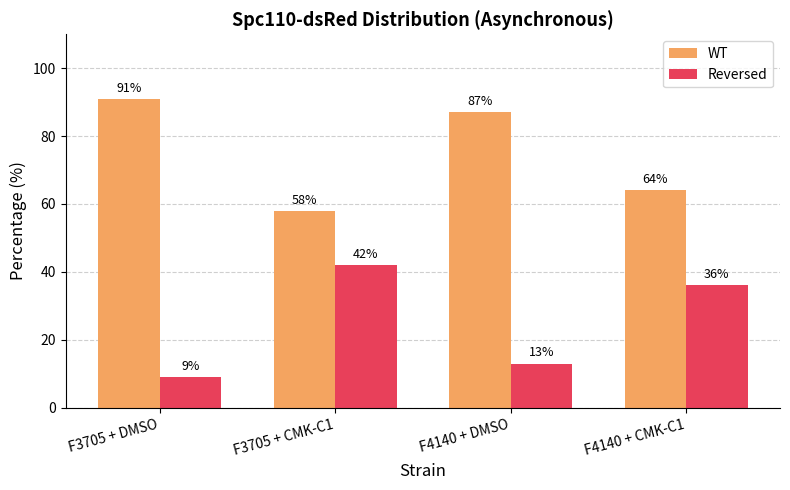

Rank the categories by Reversed value from highest to lowest.

F3705 + CMK-C1, F4140 + CMK-C1, F4140 + DMSO, F3705 + DMSO